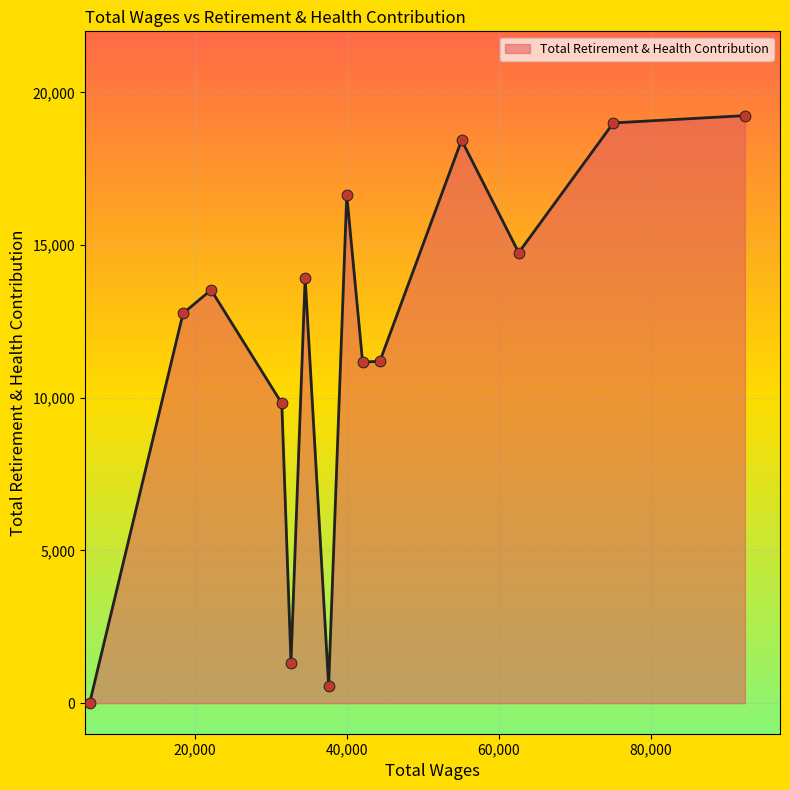

What is the greatest value displayed?

19240